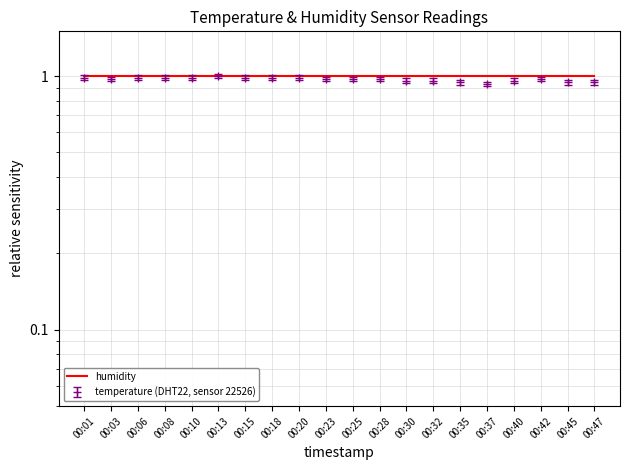

How many points are higher than both their immediate neighbors (excluding endpoints)?

2